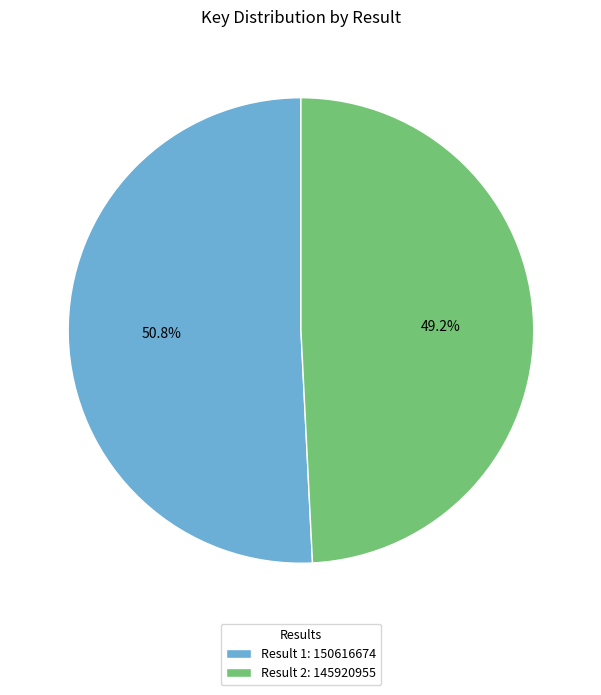

To the nearest percent, what is the difference between the largest and smallest slice percentages?

2%